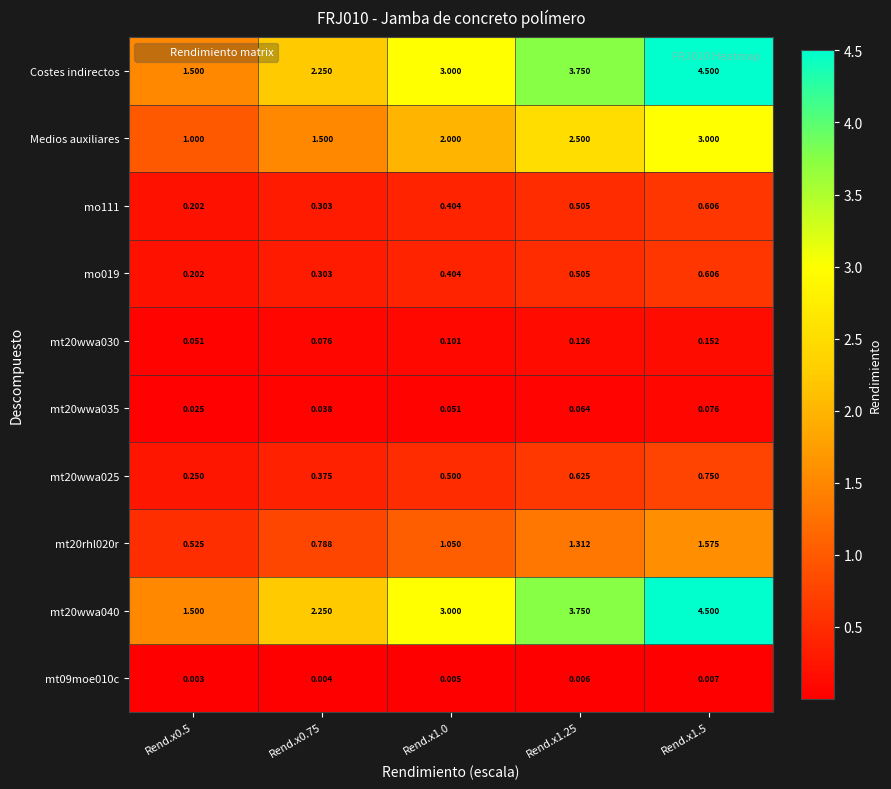

Is the value of mt20rhl020r at Rend.x1.5 greater than the value of mt20wwa030 at Rend.x1.25?

Yes